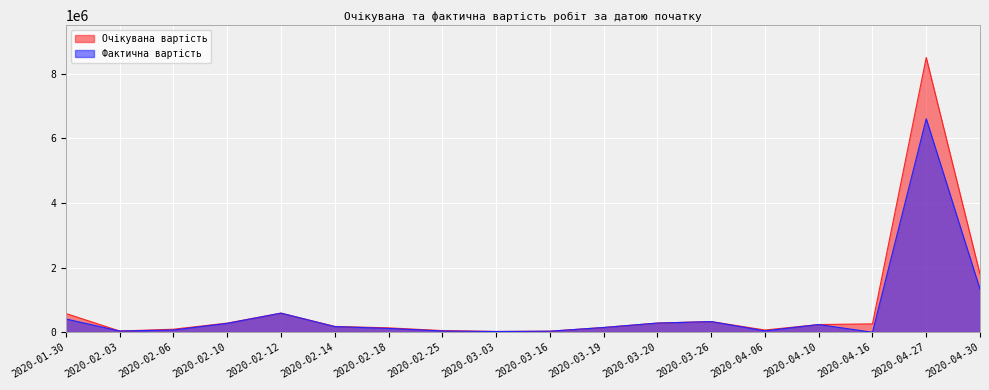

True or false: Фактична вартість and Очікувана вартість cross at least once.

False